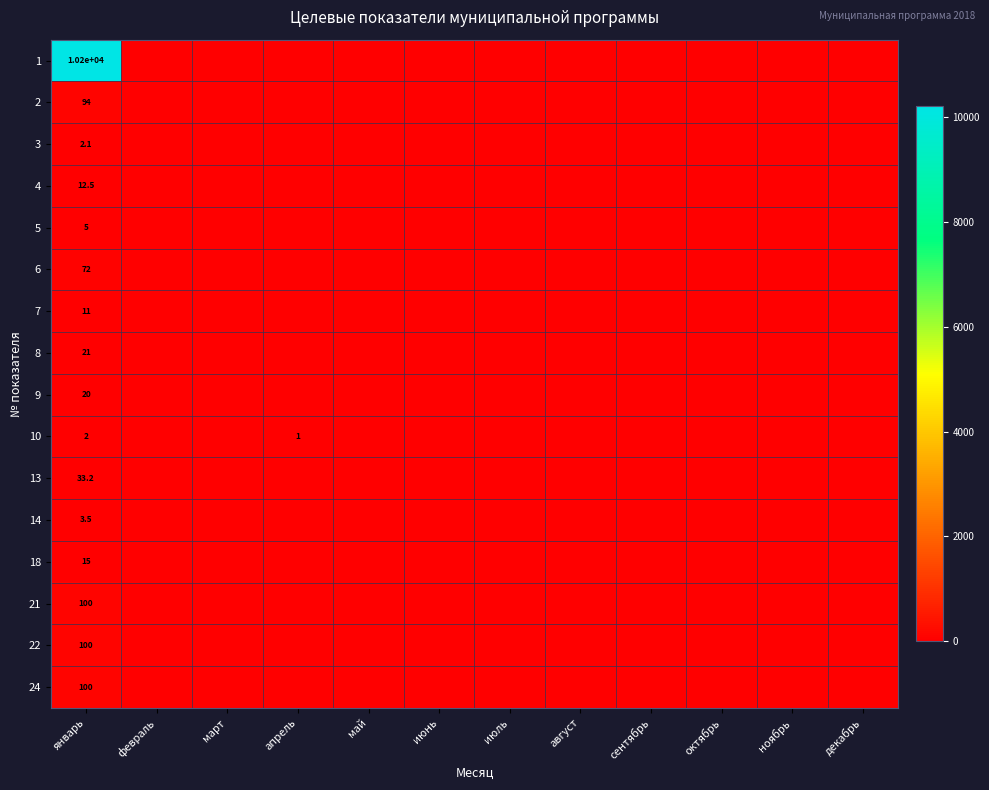

Count the number of data series in this chart.

16